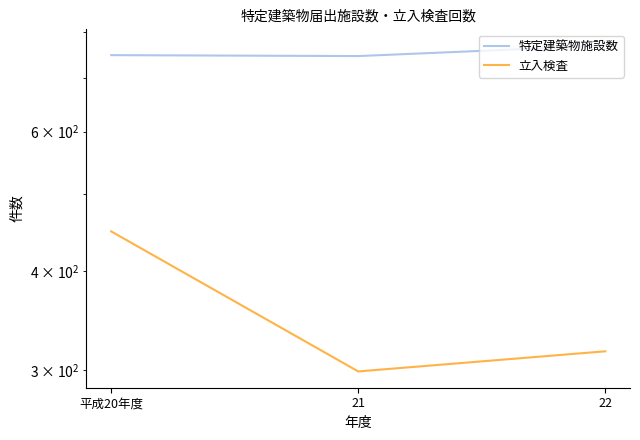

How many lines are shown in the chart?

2